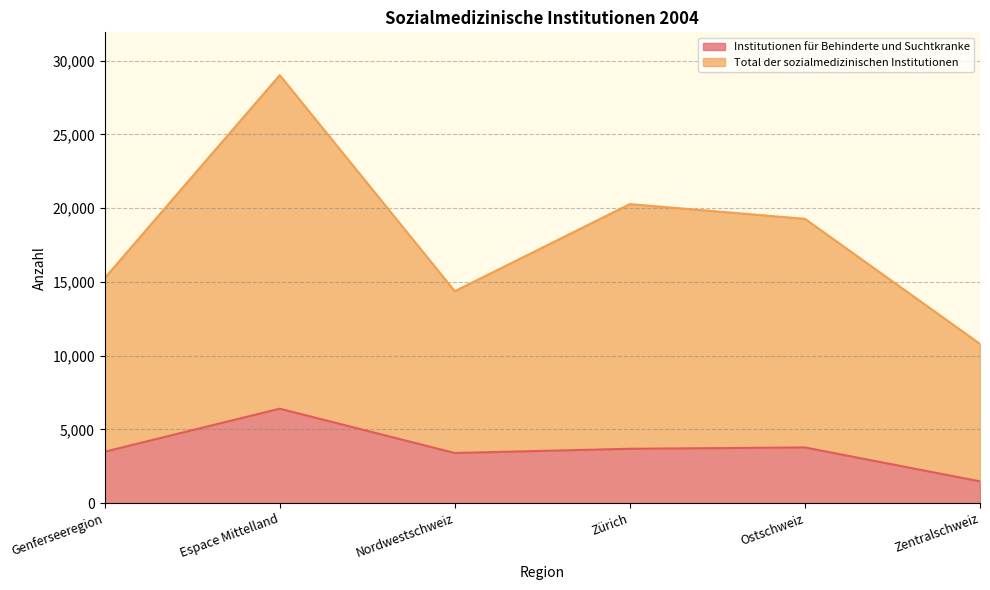

How many lines are shown in the chart?

2